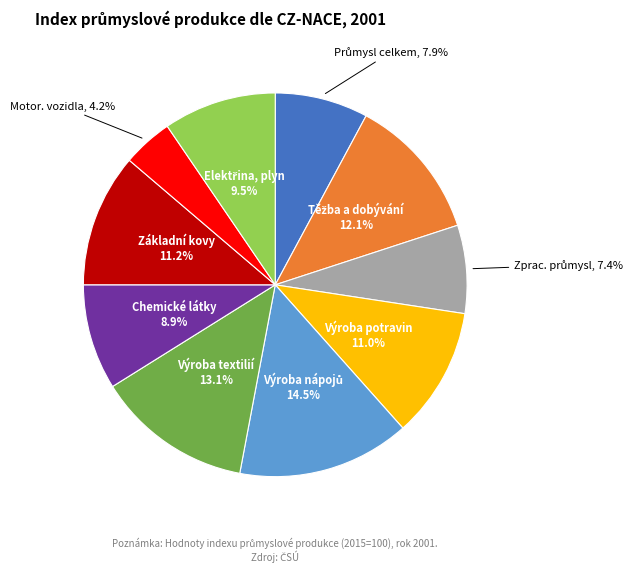

Does any single category account for the majority?

No